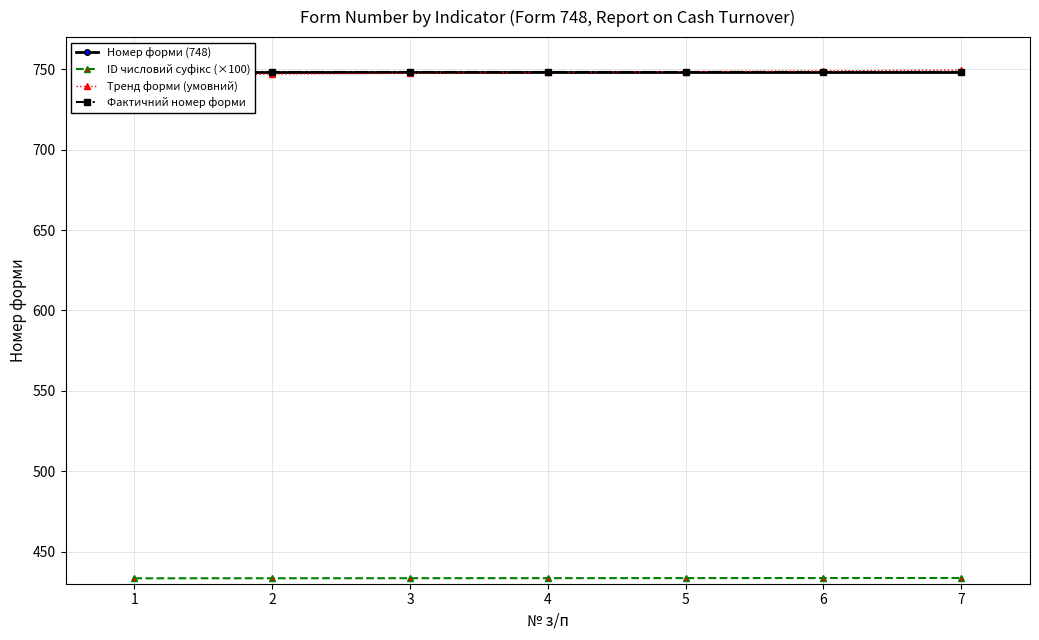

What is the difference between the maximum and minimum values in the Тренд форми (умовний) series?

3.0